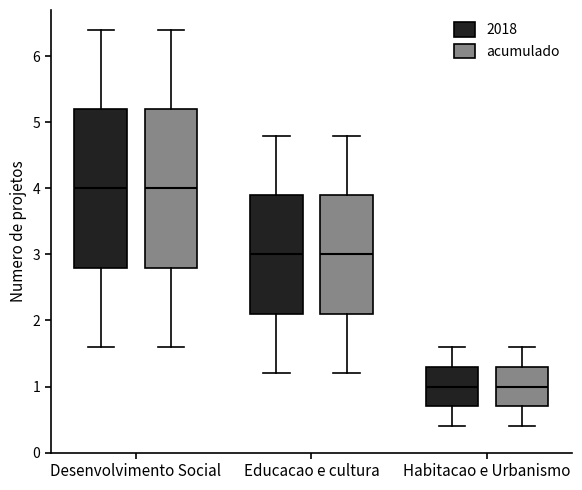

Reading left to right, transcribe this box plot: for each box, give where its median line is, the range the box spans, and where its two whiskers end, as read against the y-axis. The values are not printed on the chart, so give them approximately, as read against the axis.

Desenvolvimento Social (2018): median 4.0, box 2.8 to 5.2, whiskers 1.6 to 6.4
Desenvolvimento Social (acumulado): median 4.0, box 2.8 to 5.2, whiskers 1.6 to 6.4
Educacao e cultura (2018): median 3.0, box 2.1 to 3.9, whiskers 1.2 to 4.8
Educacao e cultura (acumulado): median 3.0, box 2.1 to 3.9, whiskers 1.2 to 4.8
Habitacao e Urbanismo (2018): median 1.0, box 0.7 to 1.3, whiskers 0.4 to 1.6
Habitacao e Urbanismo (acumulado): median 1.0, box 0.7 to 1.3, whiskers 0.4 to 1.6